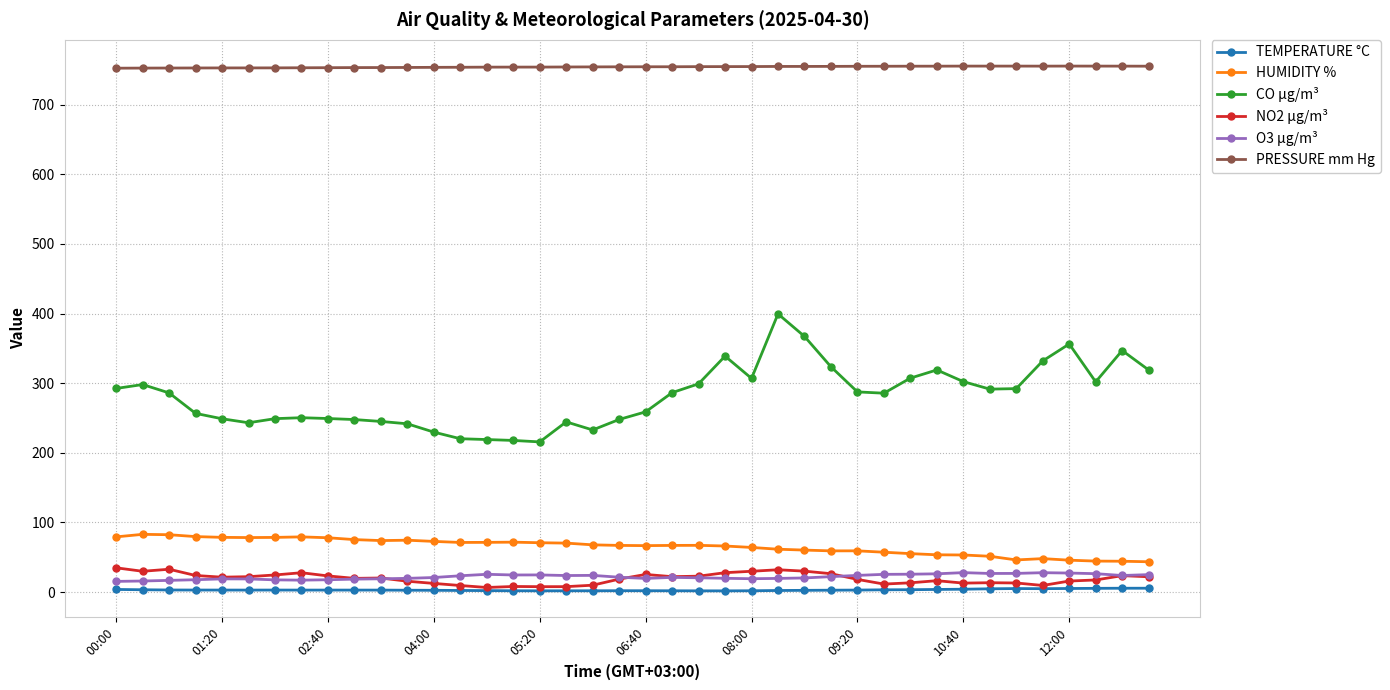

True or false: HUMIDITY % and CO µg/m³ cross at least once.

False